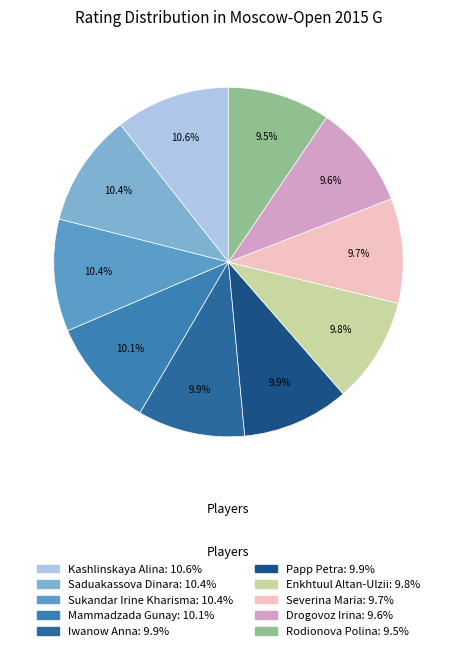

Combined, what portion of the pie is Rodionova Polina and Severina Maria?

19.2%